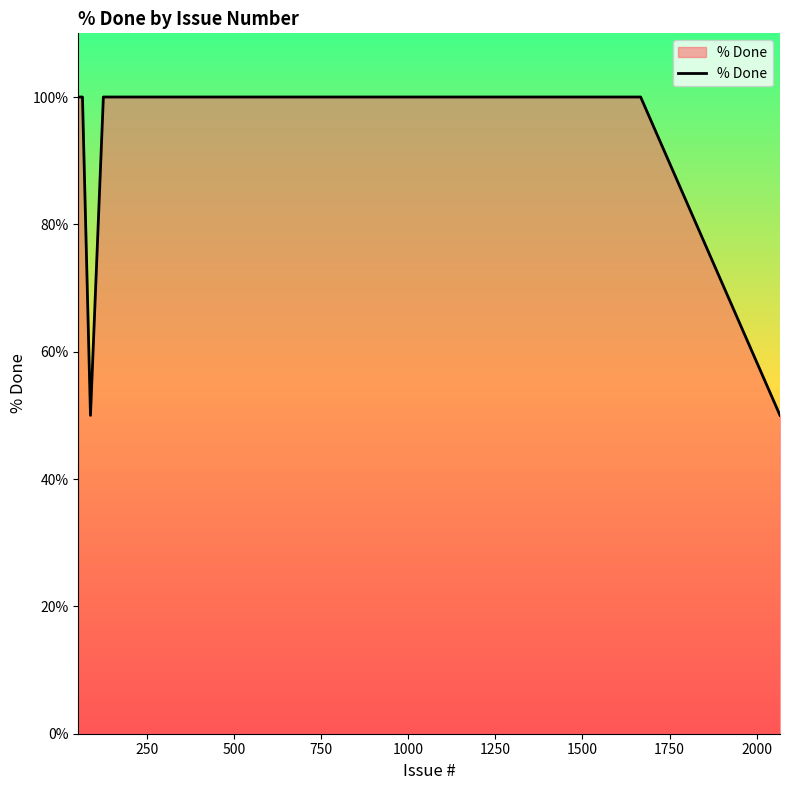

What is the minimum value shown in the chart?

50